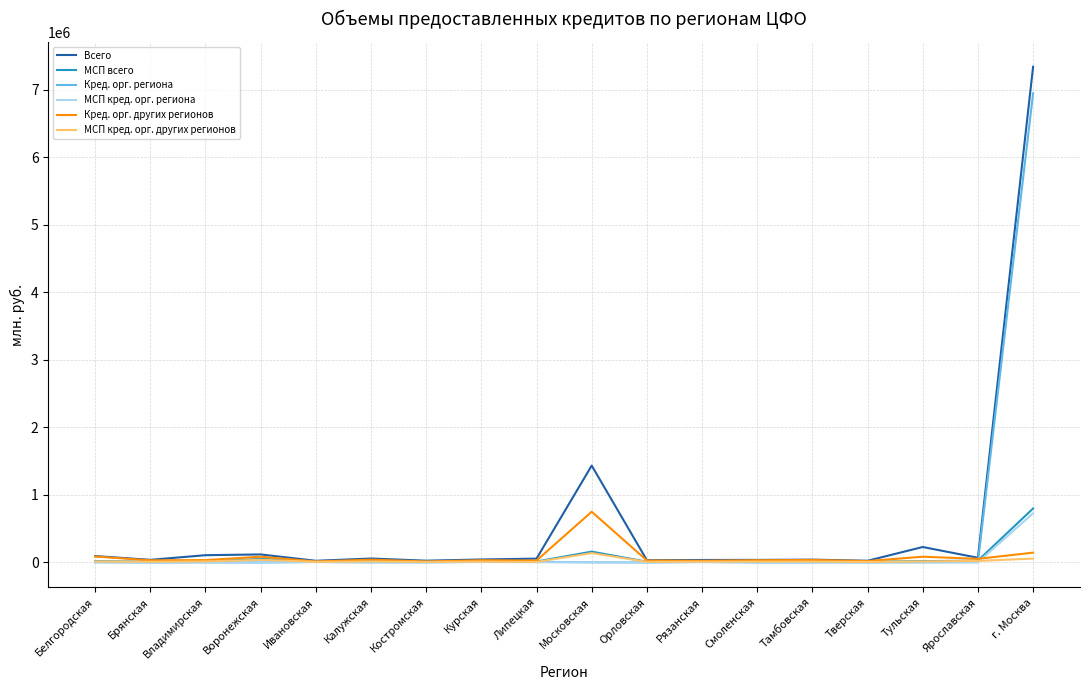

What is the approximate value of МСП кред. орг. других регионов at Владимирская?

15392